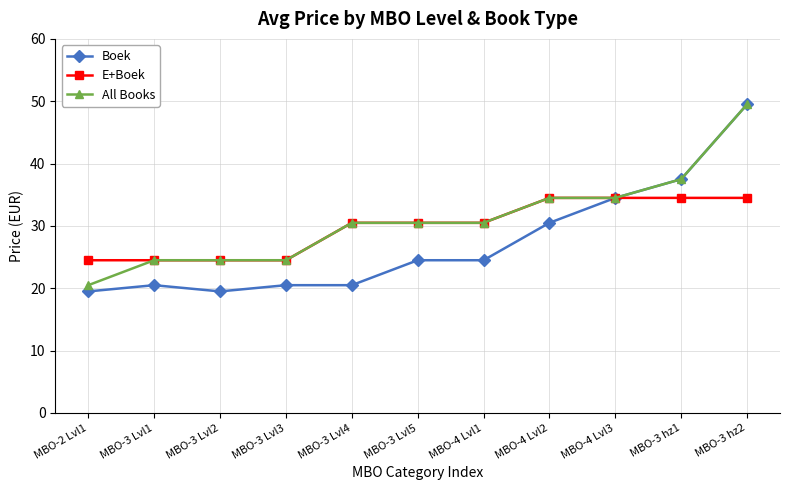

What is the sum of the Boek values at MBO-4 Lvl2 and MBO-2 Lvl1?

50.0